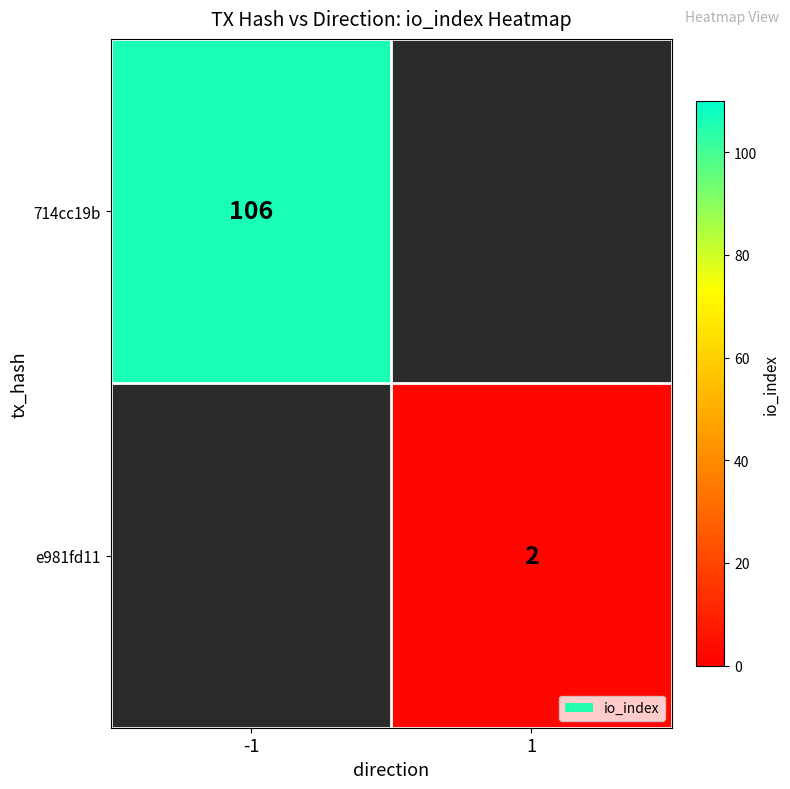

The value of 714cc19b at -1 is 106. True or false?

True